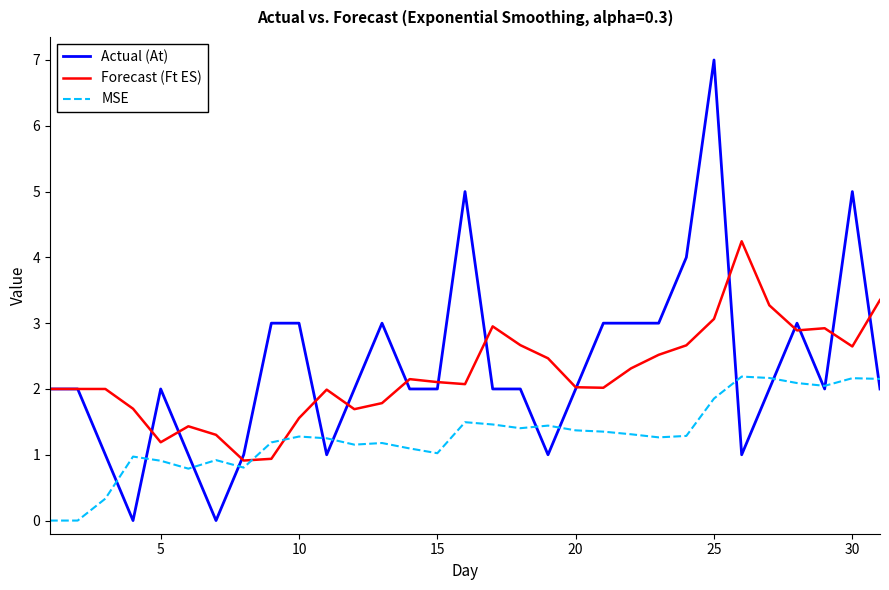

Which series has the largest range (max minus min)?

Actual (At)